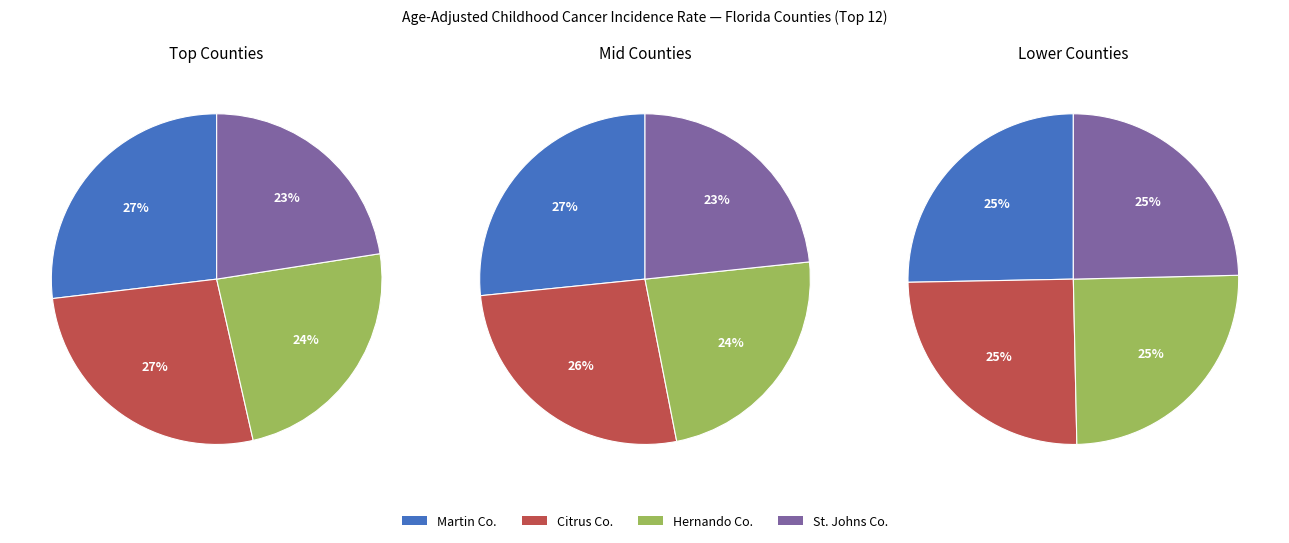

True or false: Charlotte County accounts for 1% of the total.

False